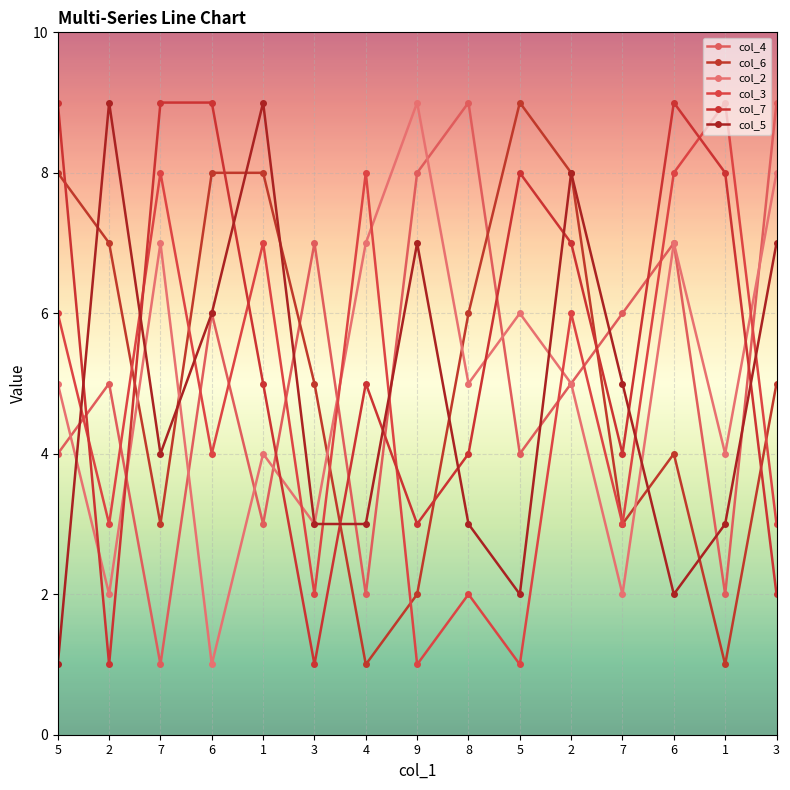

What is the total value across all series at 5?

33